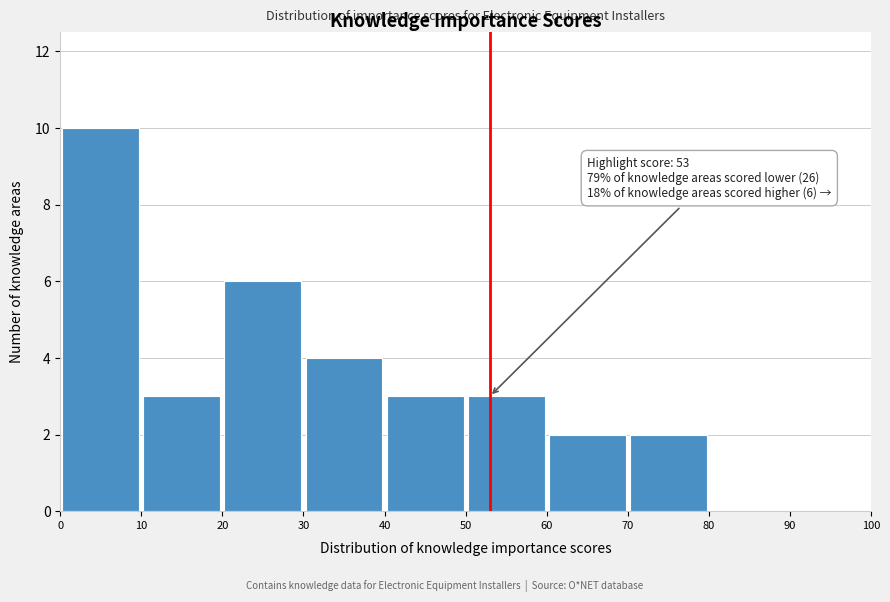

Which range on the x-axis has the tallest bar?

0 to 10